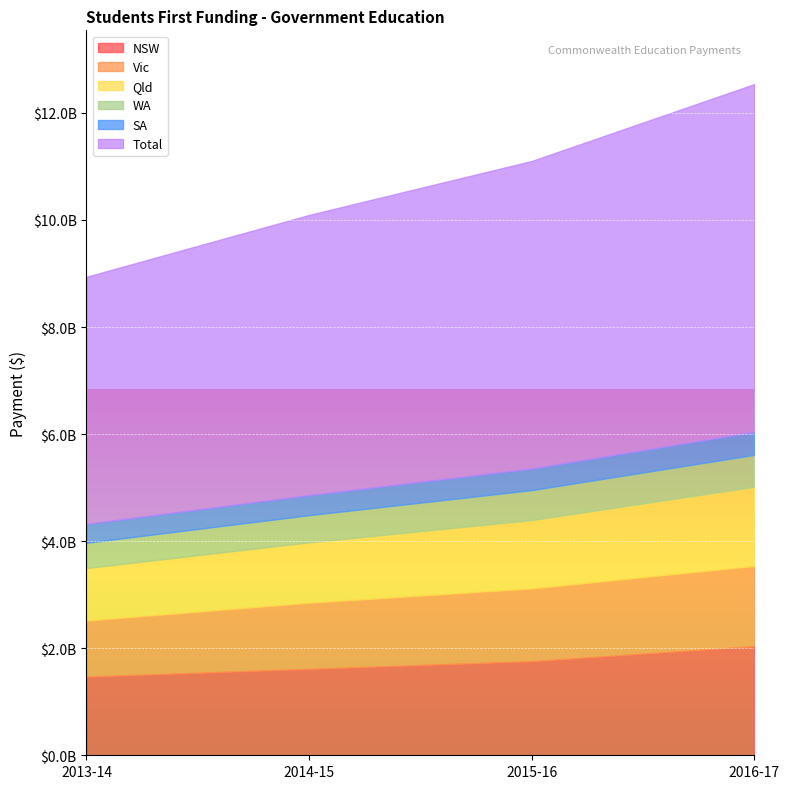

At which category does the chart reach its peak across all series?

2016-17